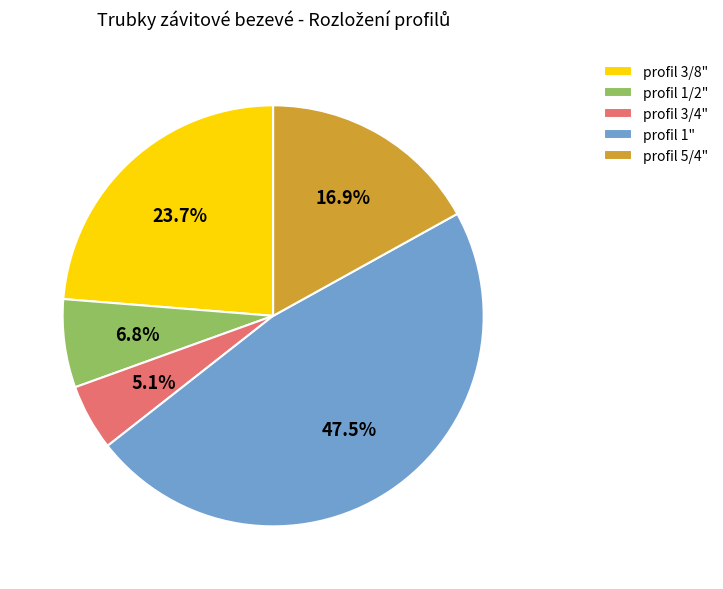

To the nearest percent, what is the combined percentage of profil 3/4" and profil 1"?

53%